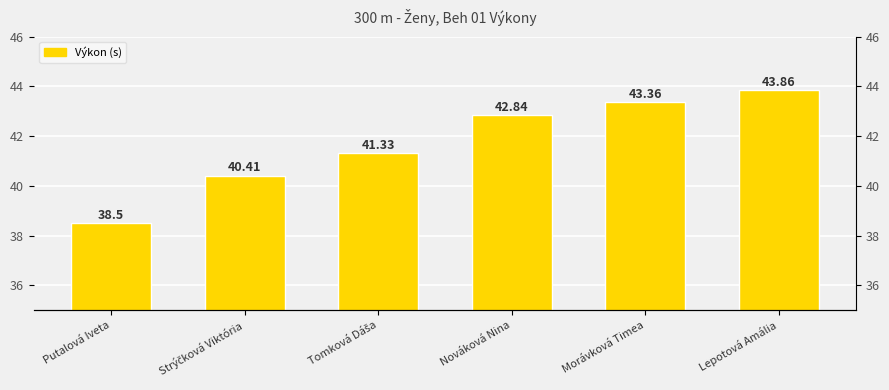

Which has a higher value, Lepotová Amália or Morávková Timea?

Lepotová Amália